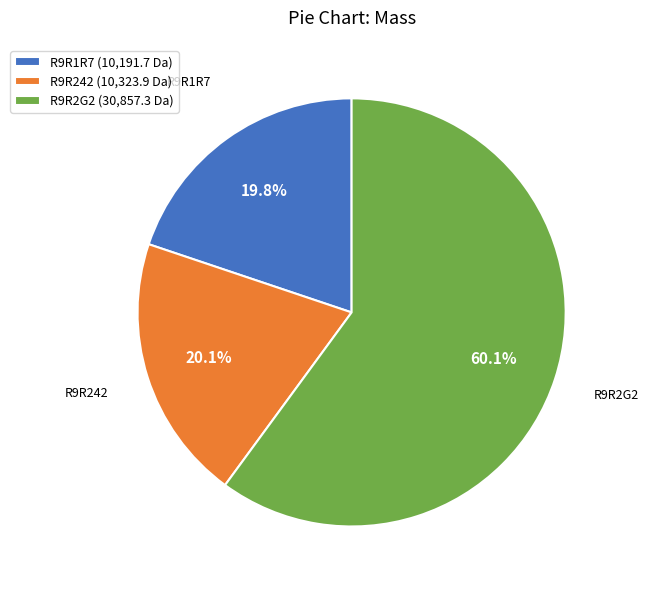

To the nearest percent, what is the combined percentage of R9R1R7 and R9R2G2?

80%